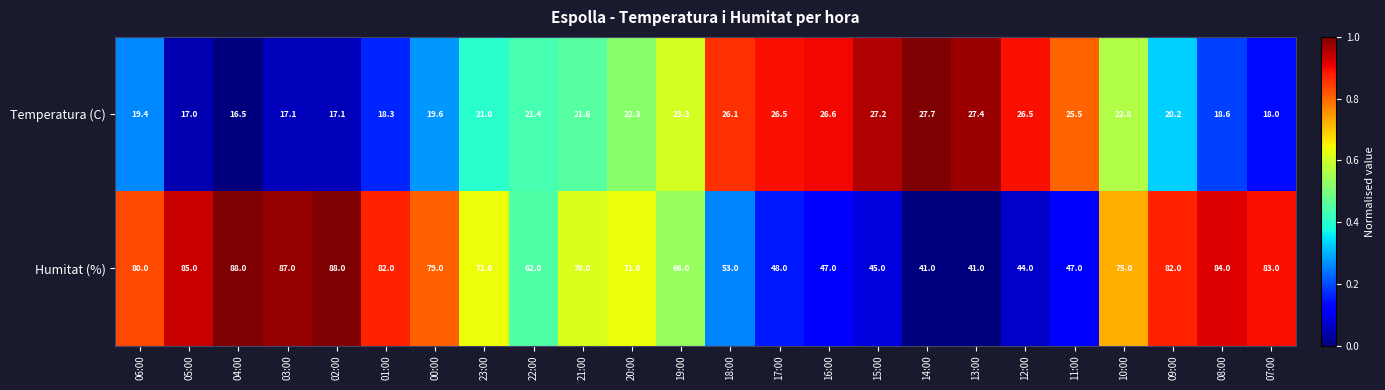

What is the spread (max minus min) of values at 19:00?

42.7